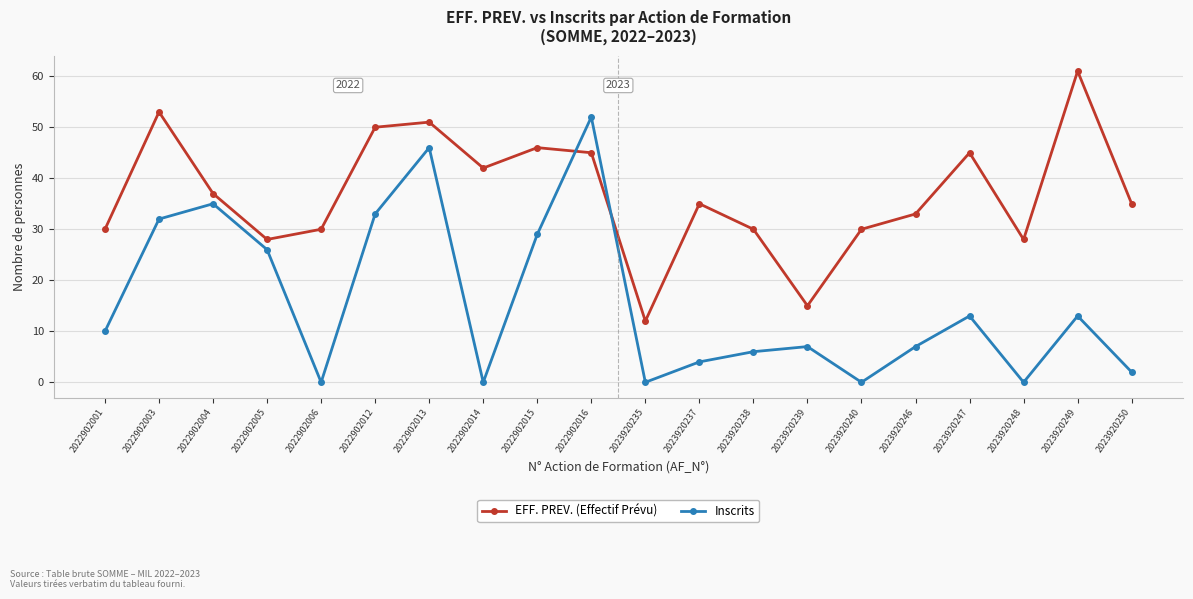

The EFF. PREV. (Effectif Prévu) series shows 19 at 2023920235. True or false?

False